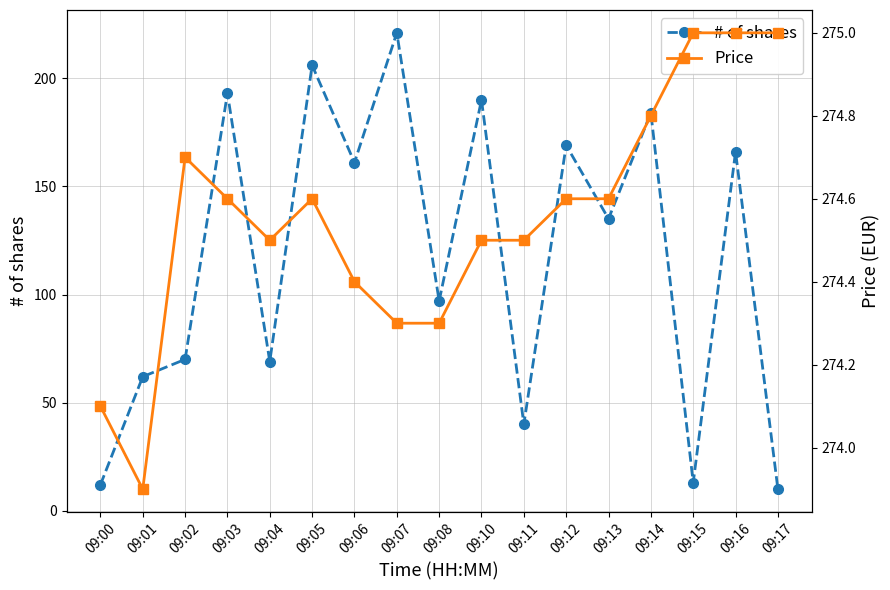

Which series has the largest total across all categories?

Price